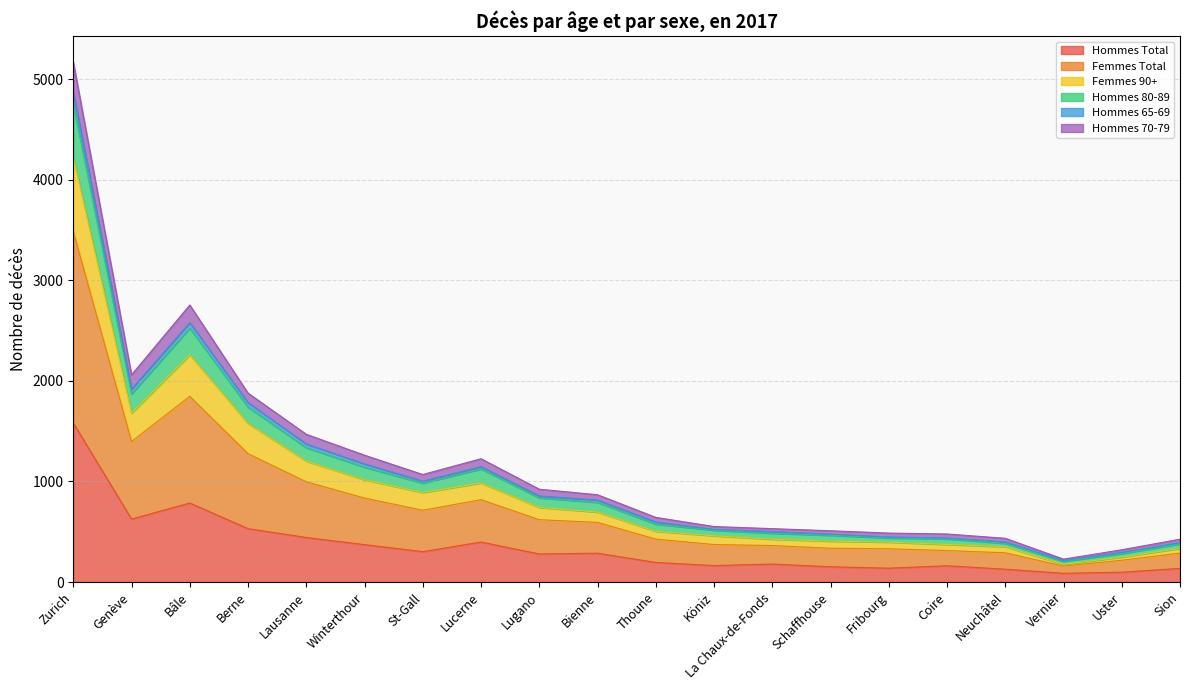

Between Vernier and Bienne, which is larger?

Bienne